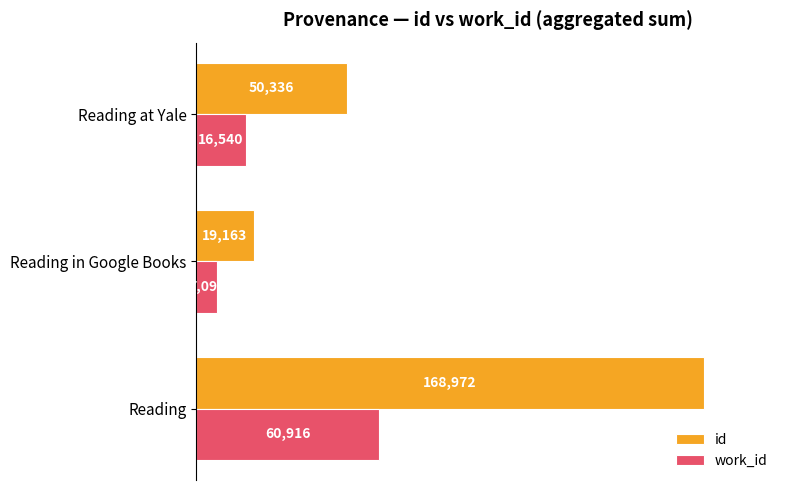

Which series has the largest total across all categories?

id